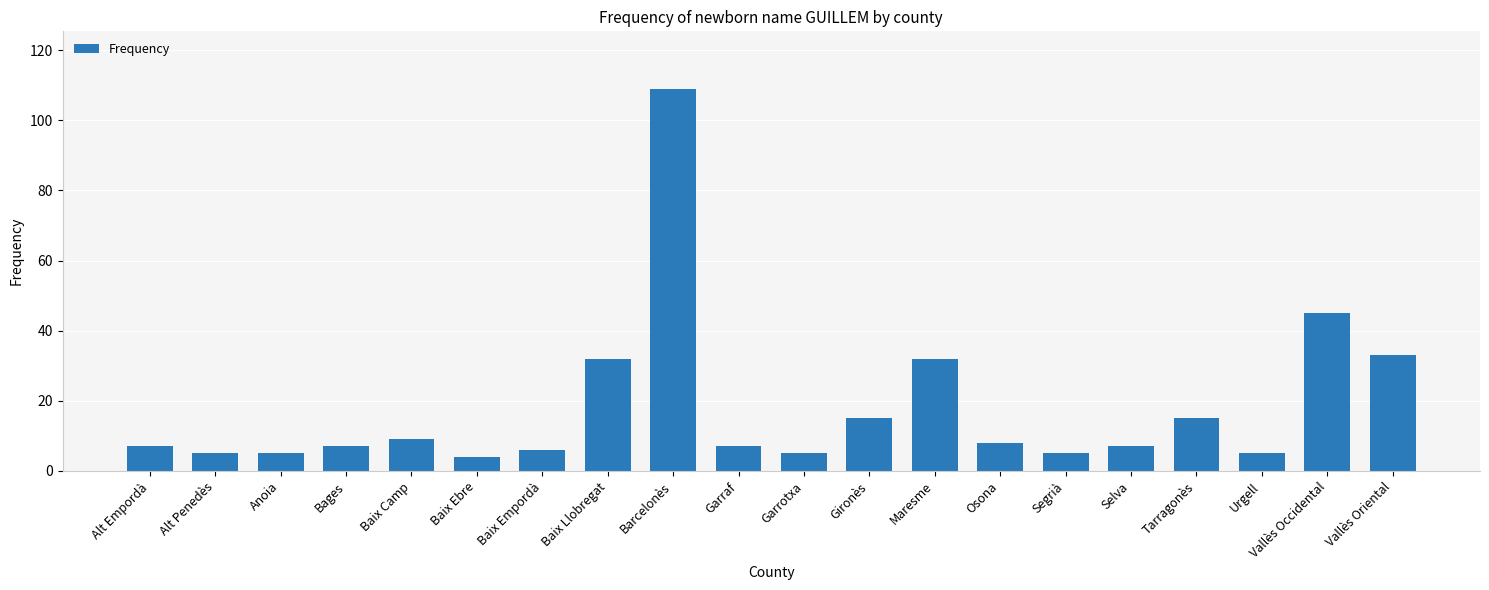

What is the change in value from Vallès Occidental to Vallès Oriental?

-12